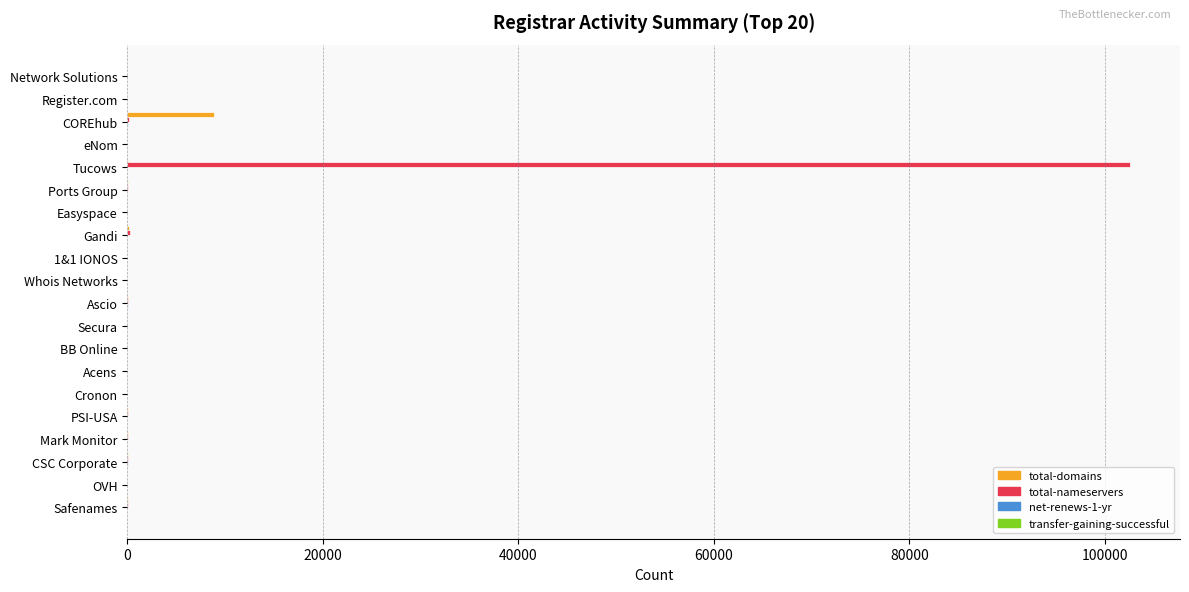

True or false: total-nameservers has a value of 69018 at OVH.

False